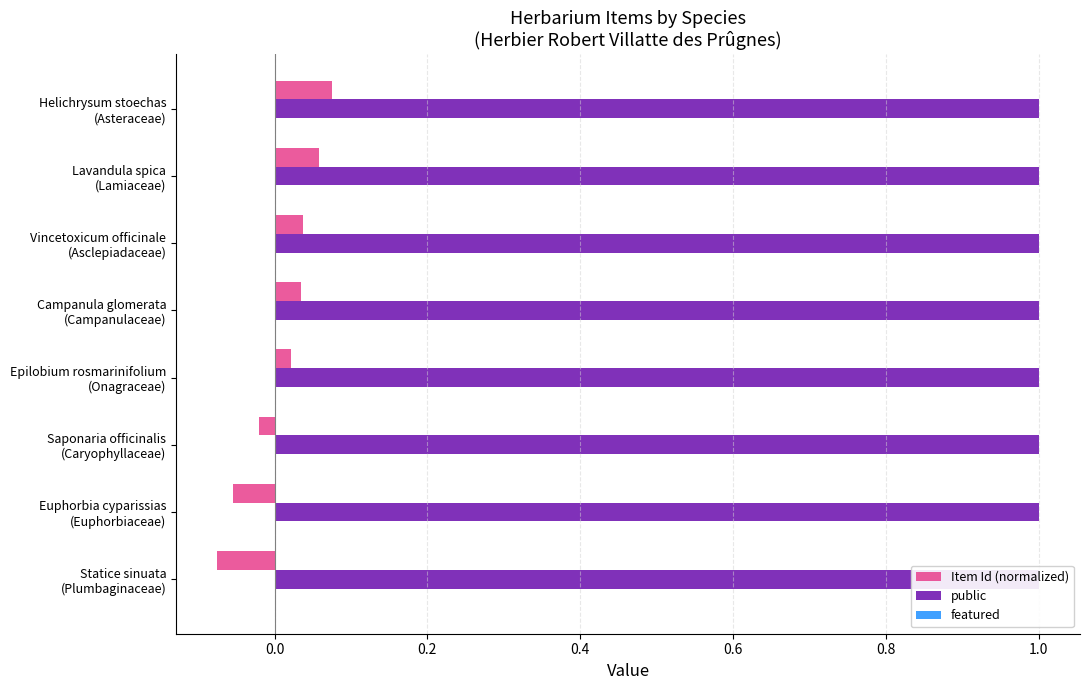

At how many categories does at least one series exceed 0?

8